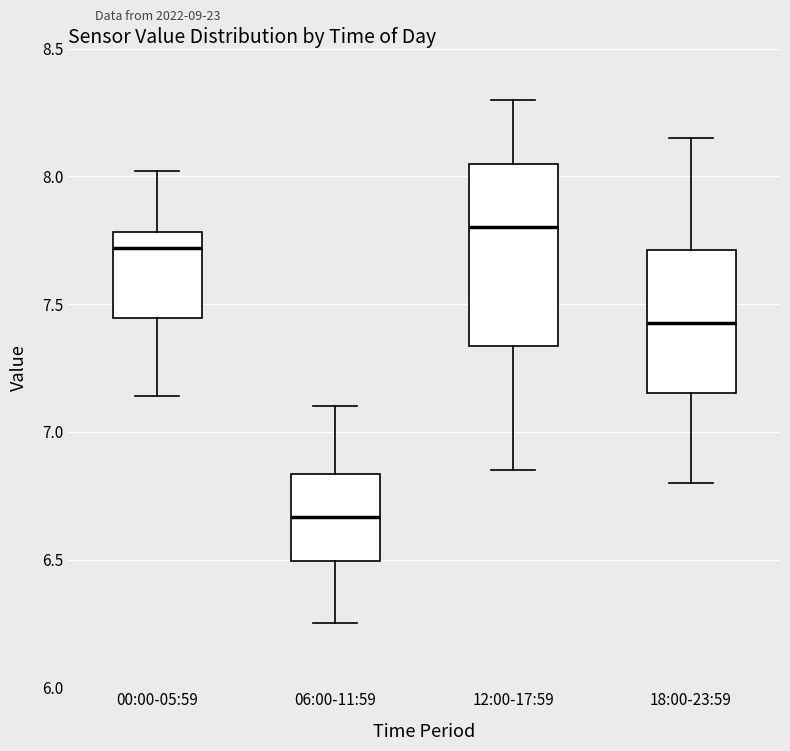

Reading left to right, read every box against the y-axis: the position of its median line, the range the box covers, and the ends of its whiskers. The values are not printed on the chart, so give them approximately, as read against the axis.

00:00-05:59: median 7.70, box 7.45 to 7.80, whiskers 7.15 to 8.00
06:00-11:59: median 6.65, box 6.50 to 6.85, whiskers 6.25 to 7.10
12:00-17:59: median 7.80, box 7.35 to 8.05, whiskers 6.85 to 8.30
18:00-23:59: median 7.45, box 7.15 to 7.70, whiskers 6.80 to 8.15